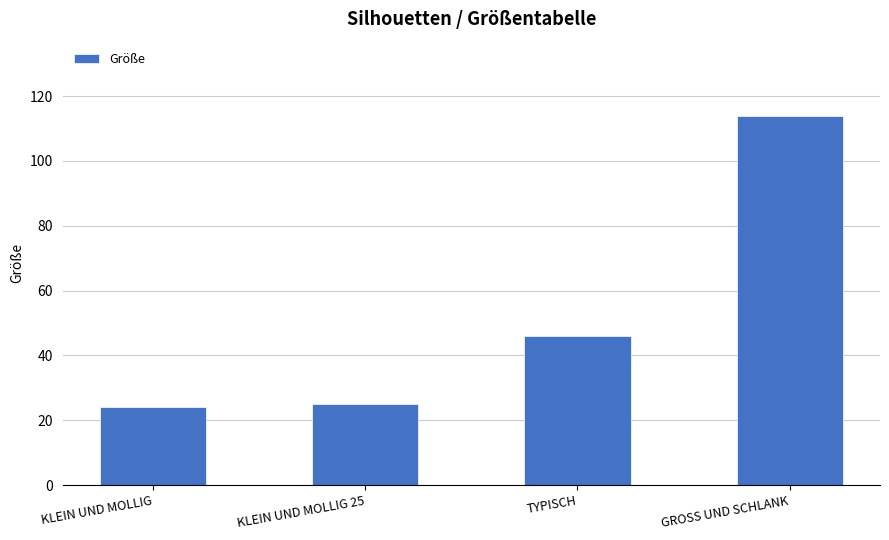

What is the value of the 1st bar from the left?

24